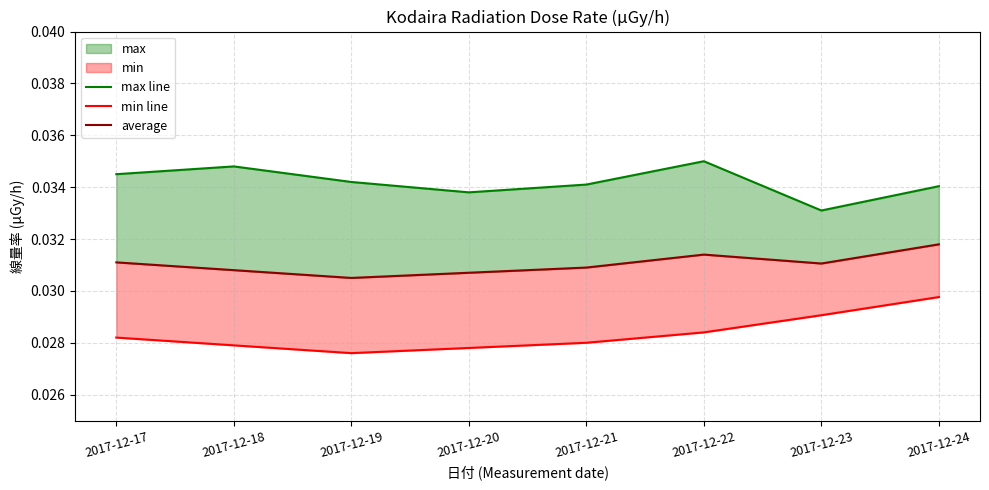

Is the value of average at 2017-12-20 greater than the value of max line at 2017-12-21?

No